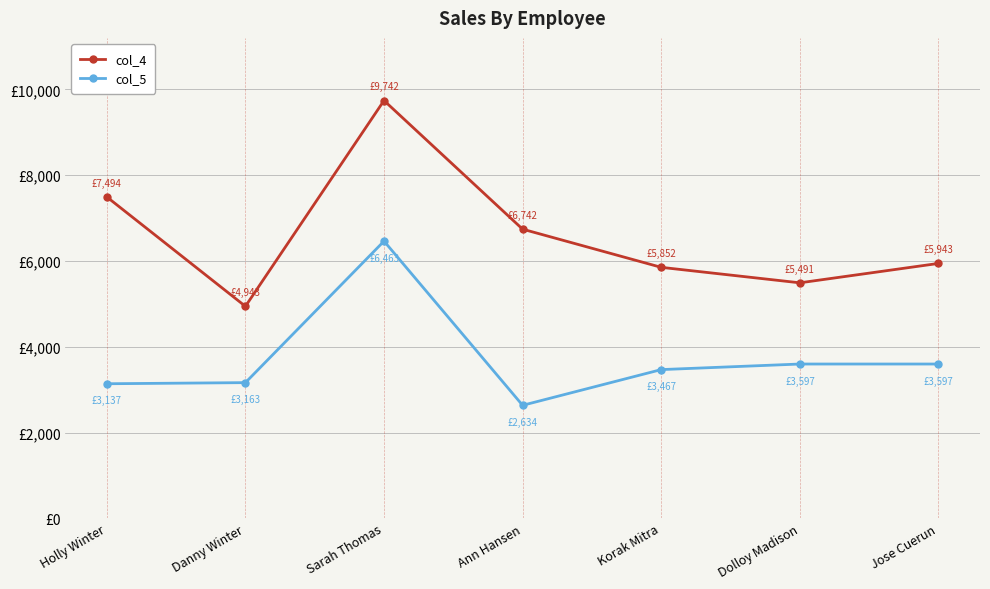

What is the highest value of the col_4 series?

9742